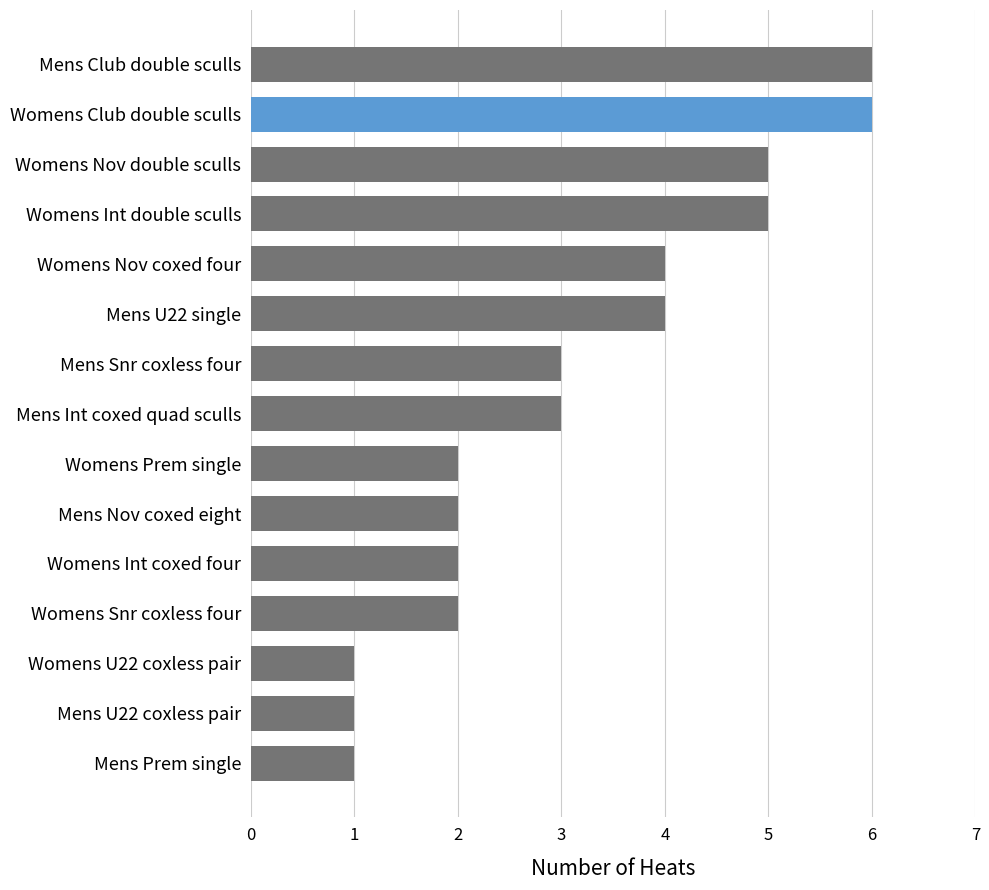

How many series are shown in this chart?

1